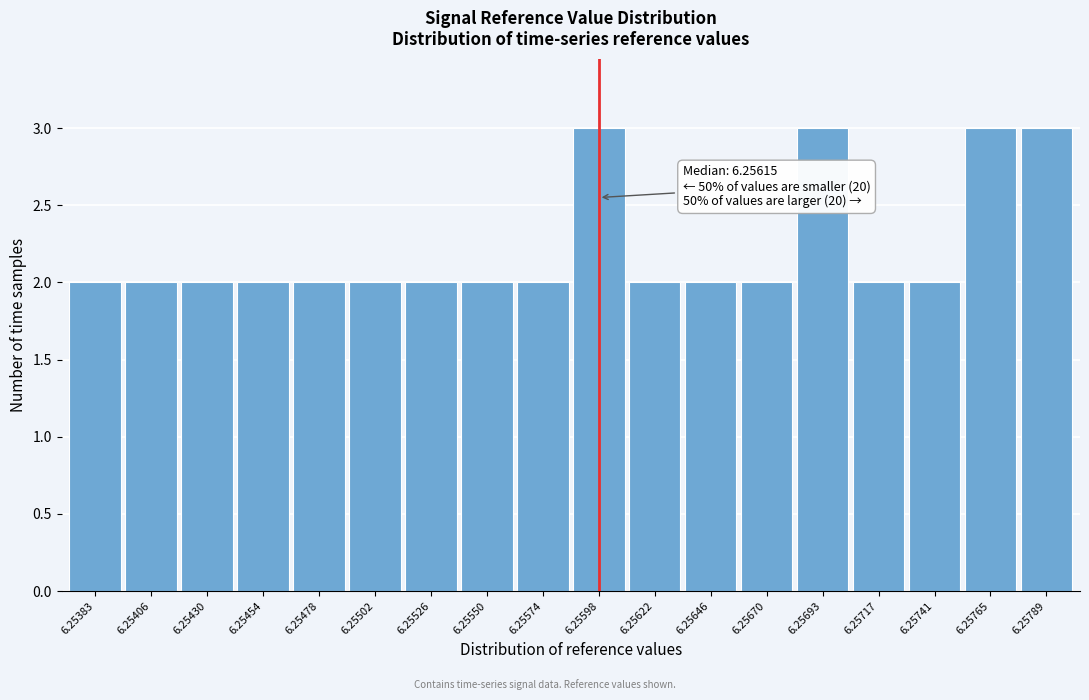

Reading left to right, transcribe all the data shown in this chart.

2	2	2	2	2	2	2	2	2	3	2	2	2	3	2	2	3	3